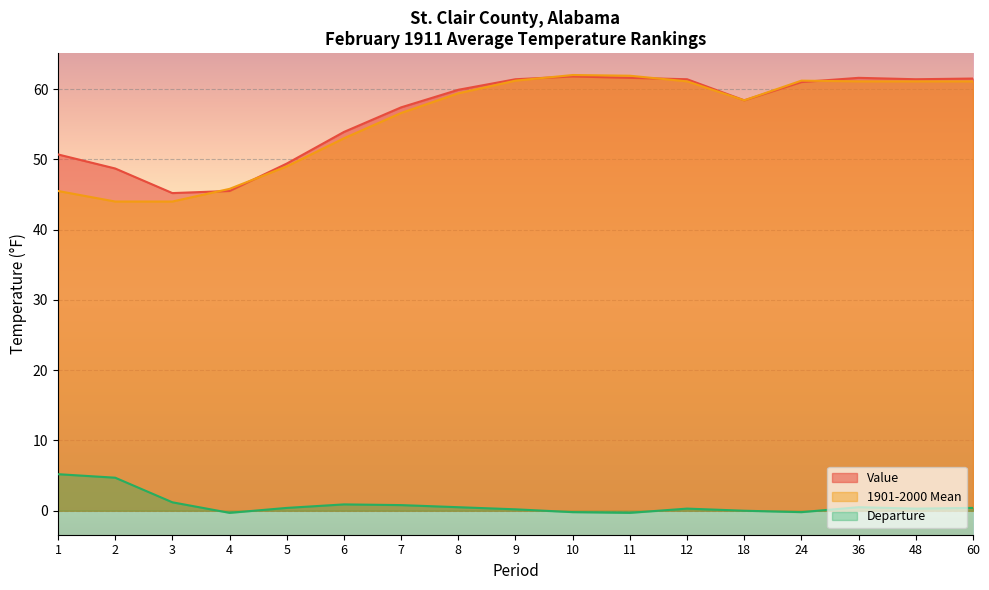

Does the chart display data point markers on the line(s)?

No